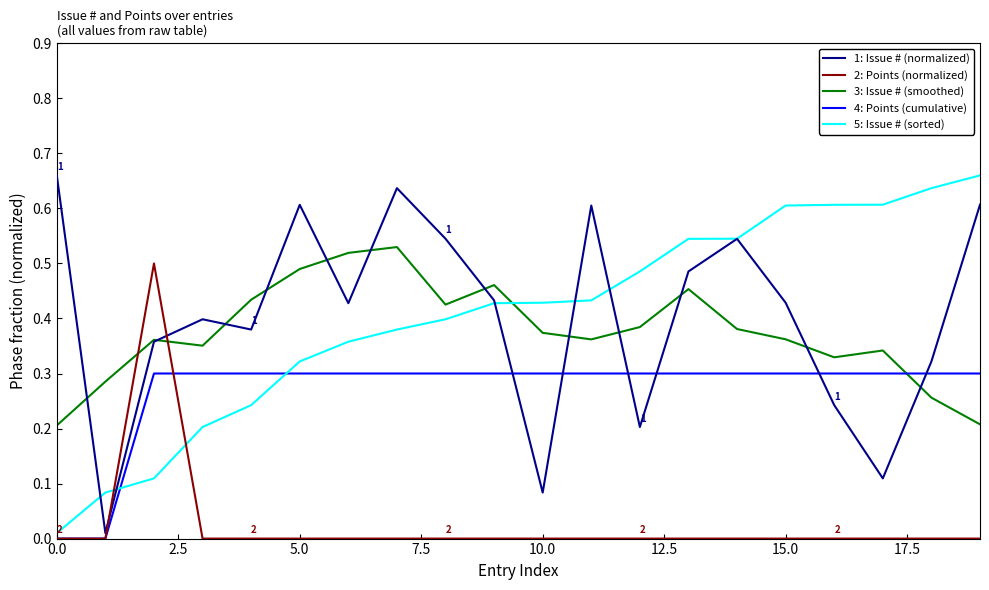

How many times do 2: Points (normalized) and 1: Issue # (normalized) cross each other?

2